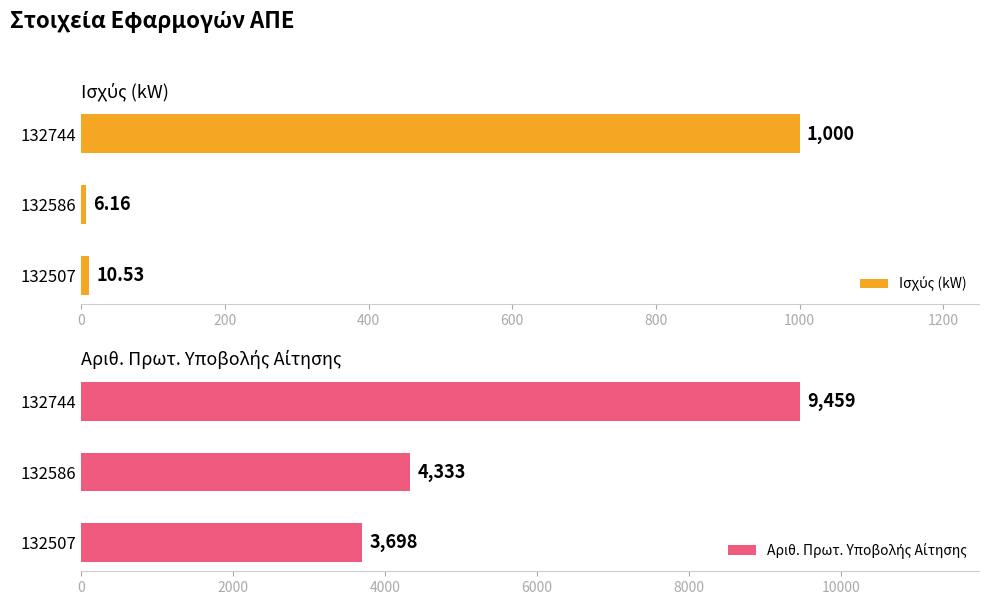

List the series in order of their overall mean, highest first.

Αριθ. Πρωτ. Υποβολής Αίτησης, Ισχύς (kW)